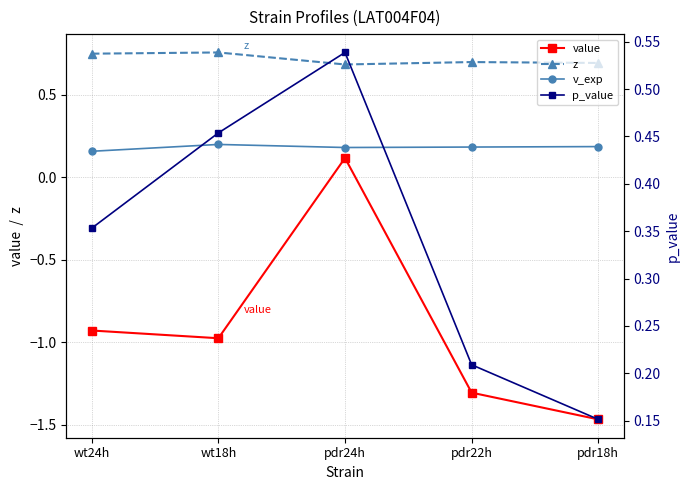

What is the difference between the highest and lowest values at wt24h?

1.7